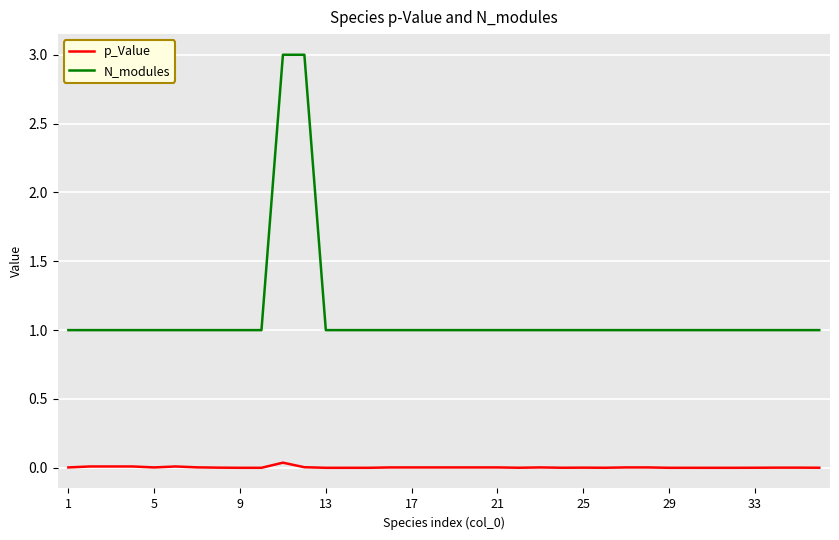

Which series has the largest range (max minus min)?

N_modules